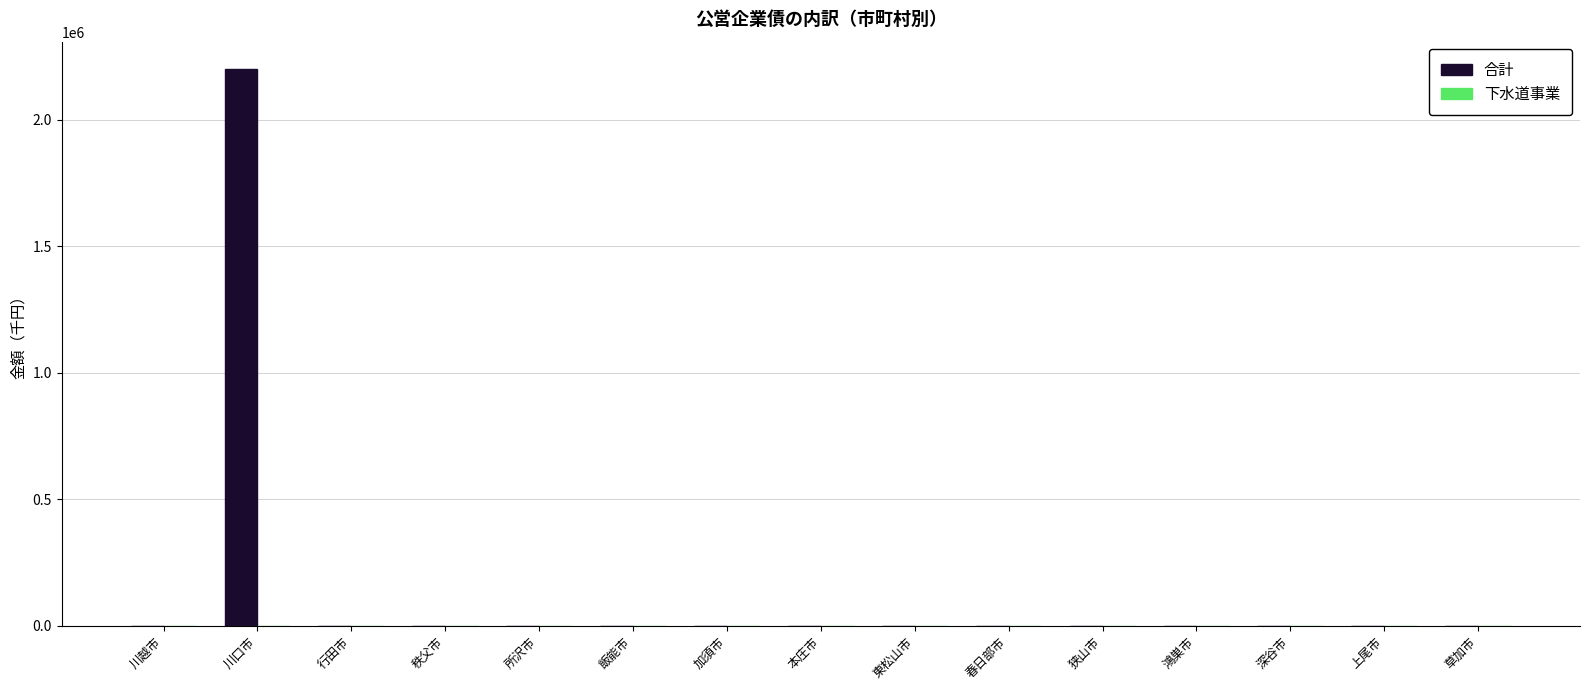

Reading left to right, extract all data points from this chart.

川越市=0	川口市=2198900	行田市=0	秩父市=0	所沢市=0	飯能市=0	加須市=0	本庄市=0	東松山市=0	春日部市=0	狭山市=0	鴻巣市=0	深谷市=0	上尾市=0	草加市=0